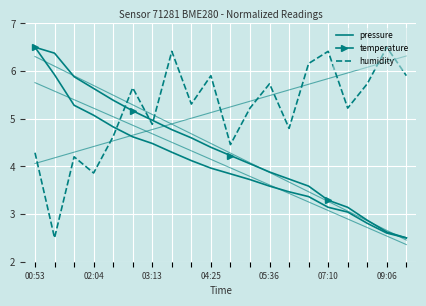

At 04:25, list the series in order from smallest to largest.

pressure, temperature, humidity